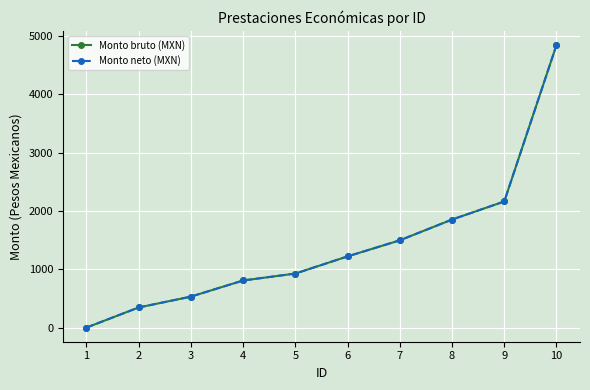

True or false: Monto bruto (MXN) has a value of 1792.9 at 10.

False